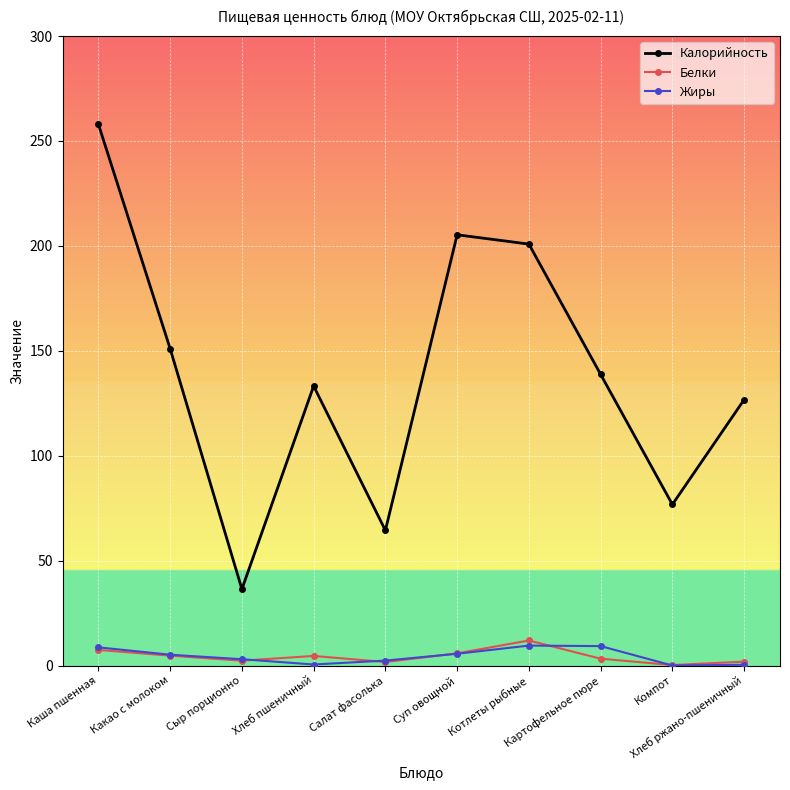

What is the label of the 4th point from the left?

Хлеб пшеничный